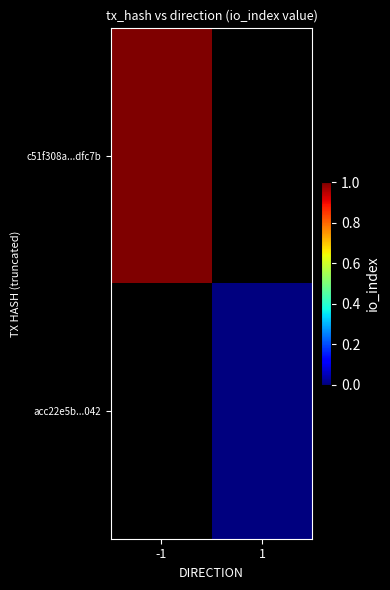

What is the greatest value displayed?

1.0